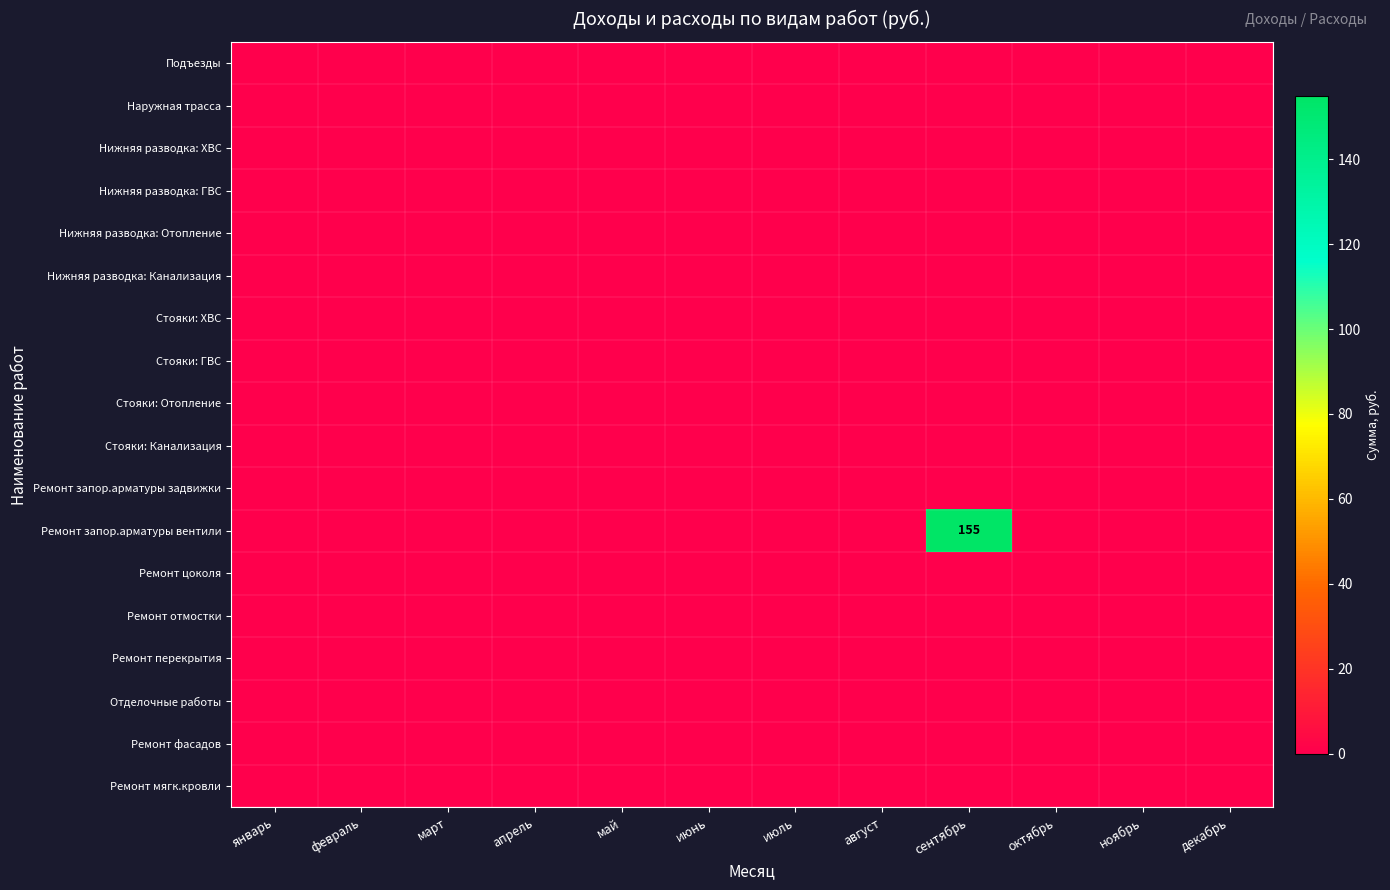

At how many categories does at least one series exceed 33?

1